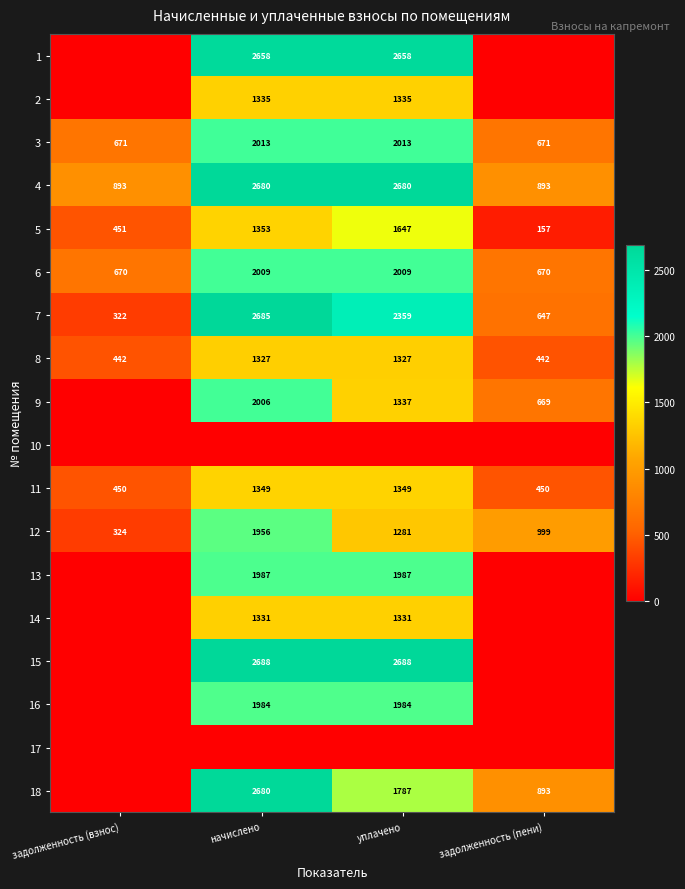

Is it true that 11 equals 302 at задолженность (взнос)?

False